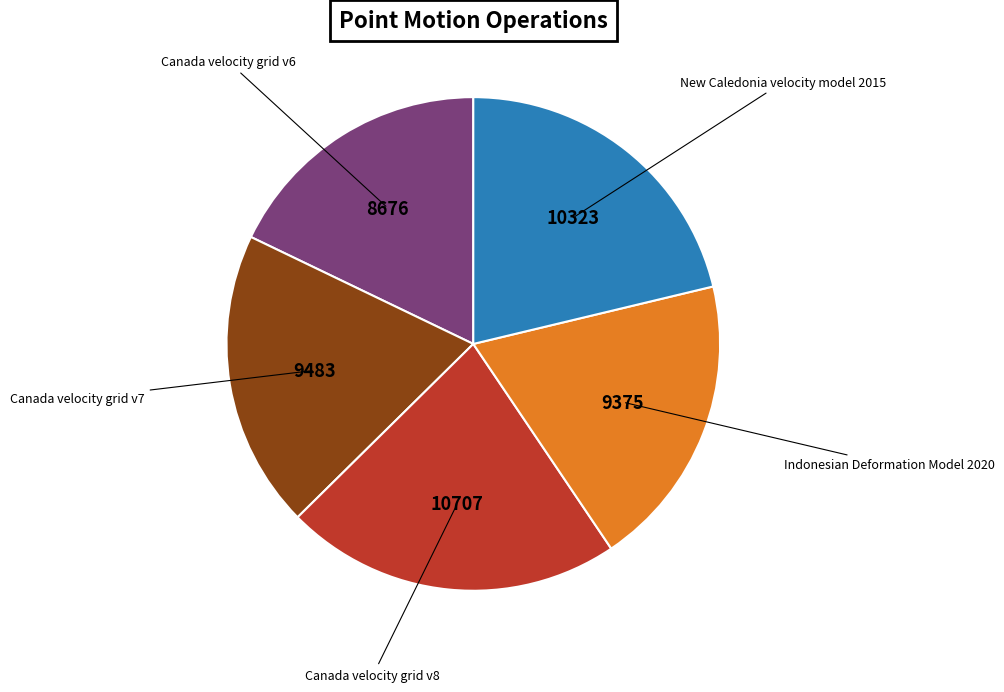

Is there a majority slice in this chart?

No